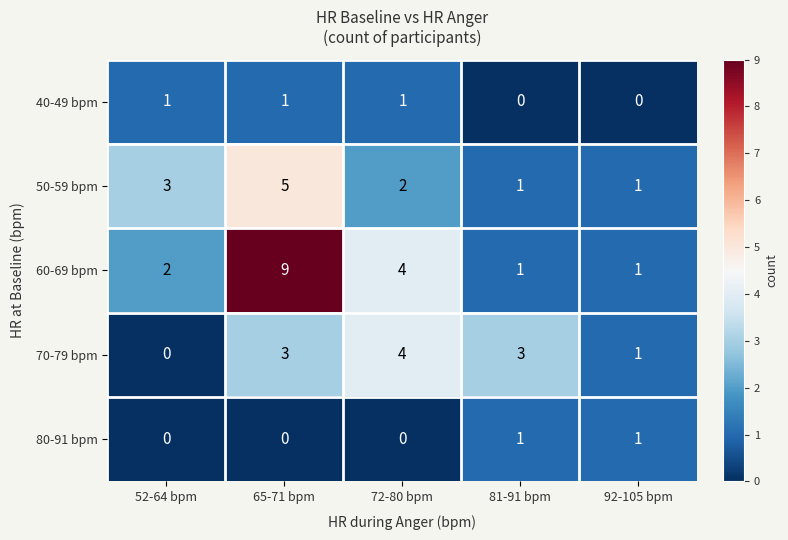

The 50-59 bpm series shows 3 at 72-80 bpm. True or false?

False